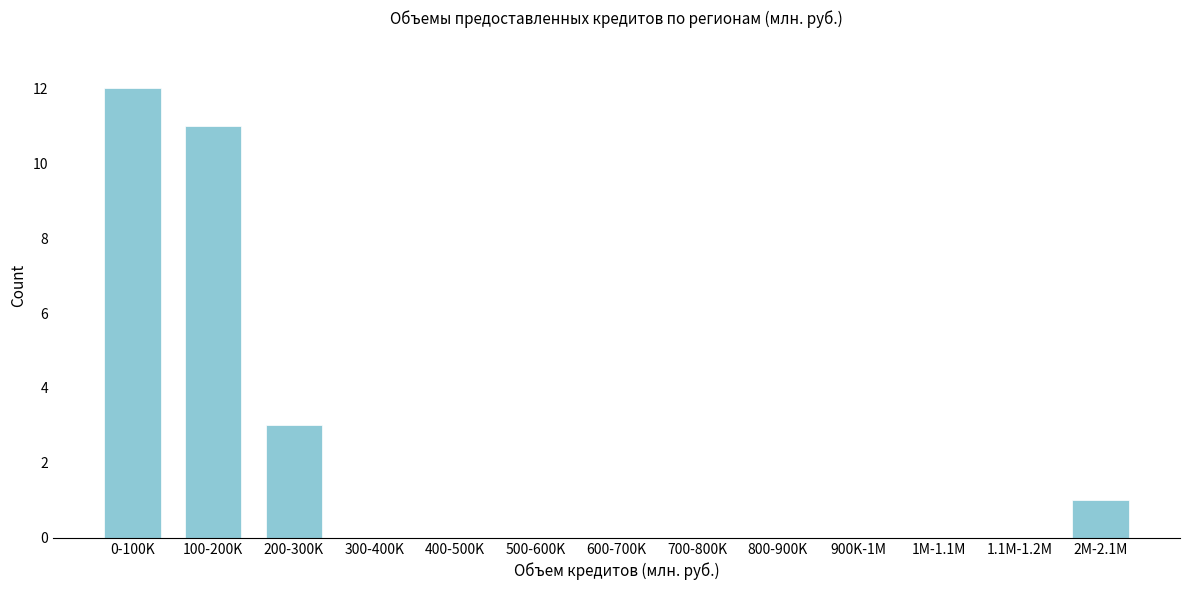

Reading left to right, transcribe all the data shown in this chart.

0-100K=12	100-200K=11	200-300K=3	300-400K=0	400-500K=0	500-600K=0	600-700K=0	700-800K=0	800-900K=0	900K-1M=0	1M-1.1M=0	1.1M-1.2M=0	2M-2.1M=1